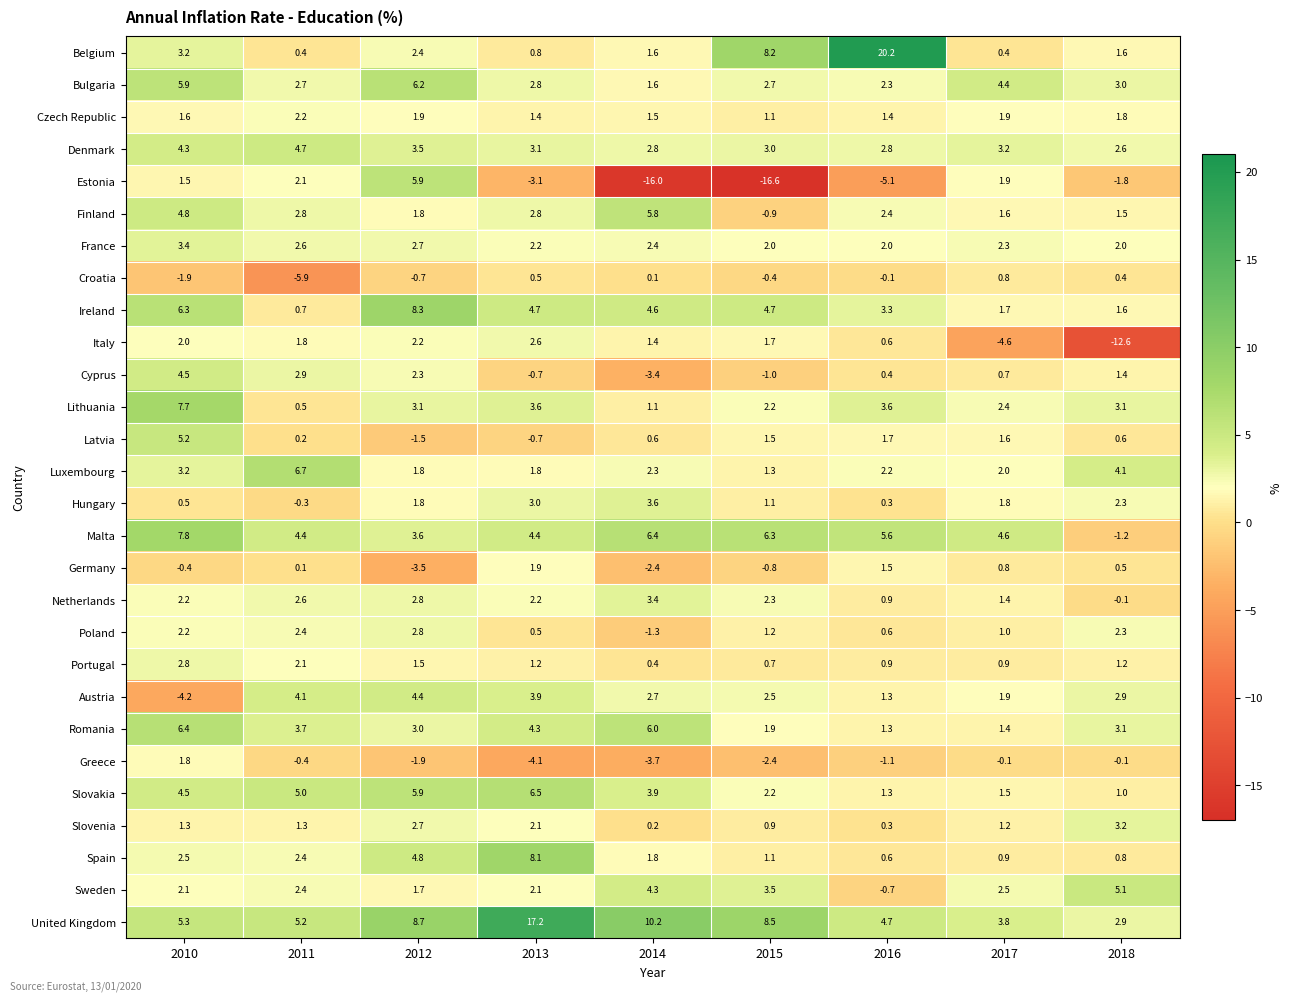

How many values in the Slovakia series are below 3?

4